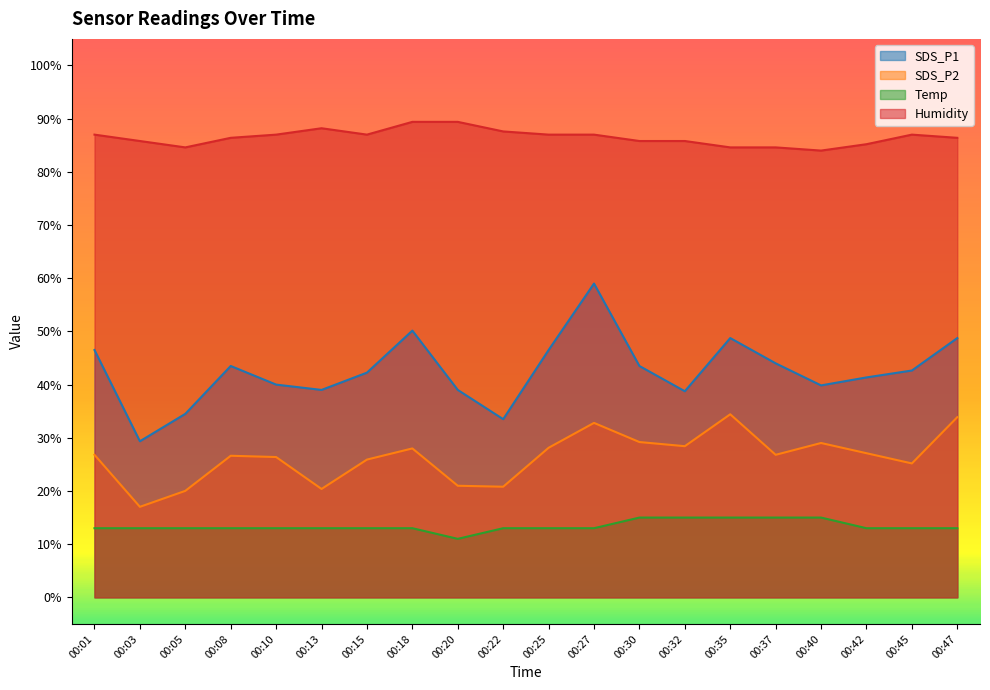

What is the difference between the maximum and second lowest values in the Temp series?

2.0